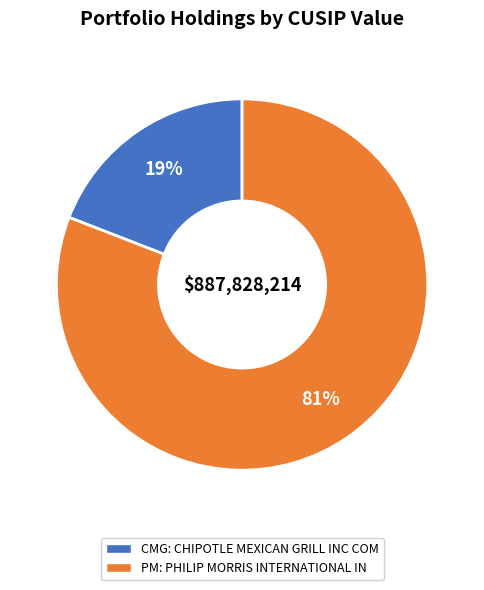

Count the number of slices in the pie.

2